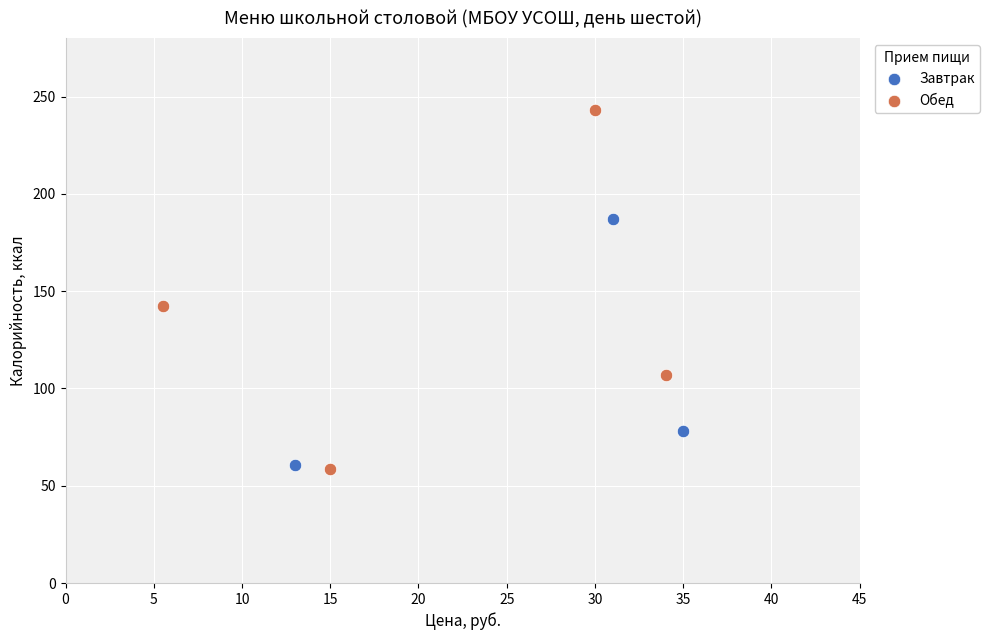

Which series contains the highest Y value?

Обед